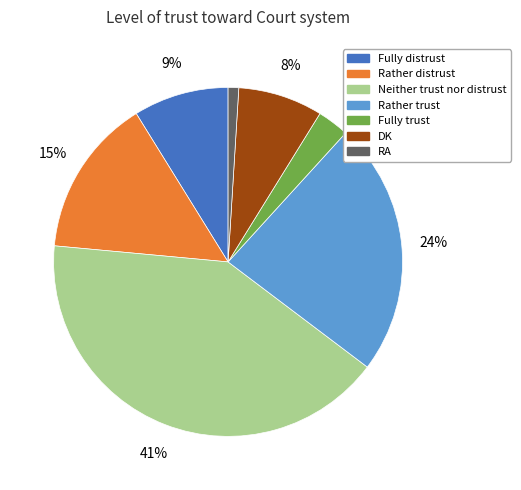

To the nearest percent, what is the average slice percentage?

14%